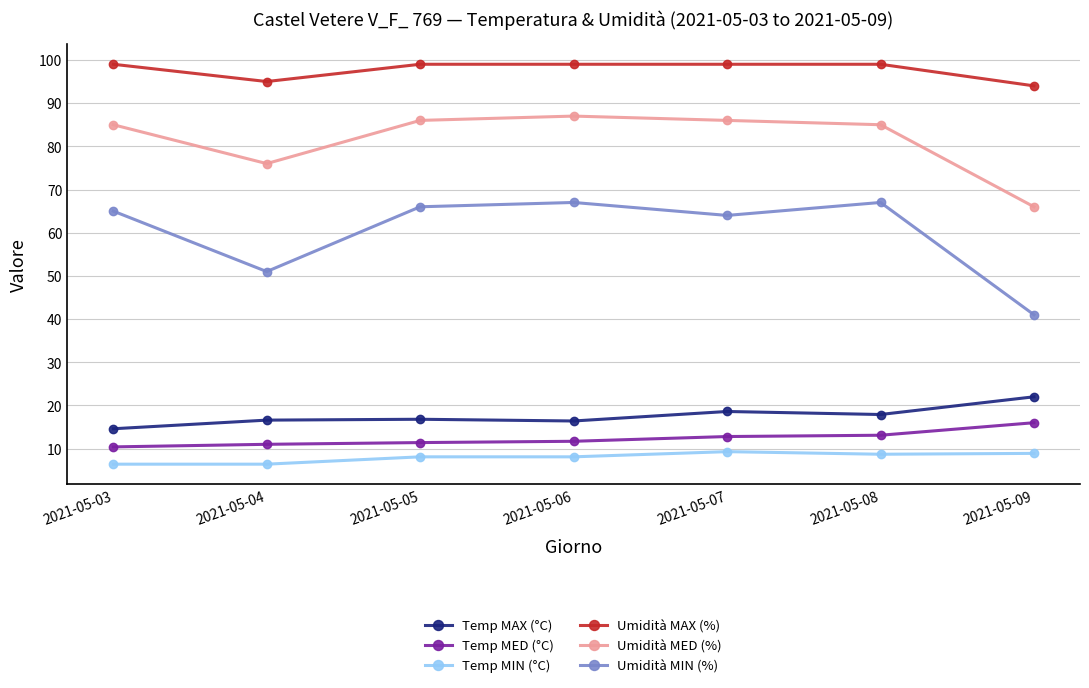

The Temp MED (°C) series shows 18.5 at 2021-05-08. True or false?

False